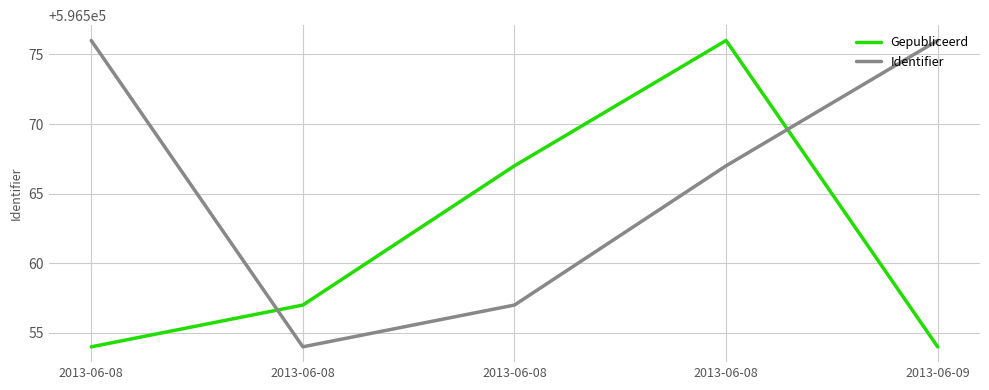

The value of Gepubliceerd at 2013-06-08 is 596567. True or false?

True